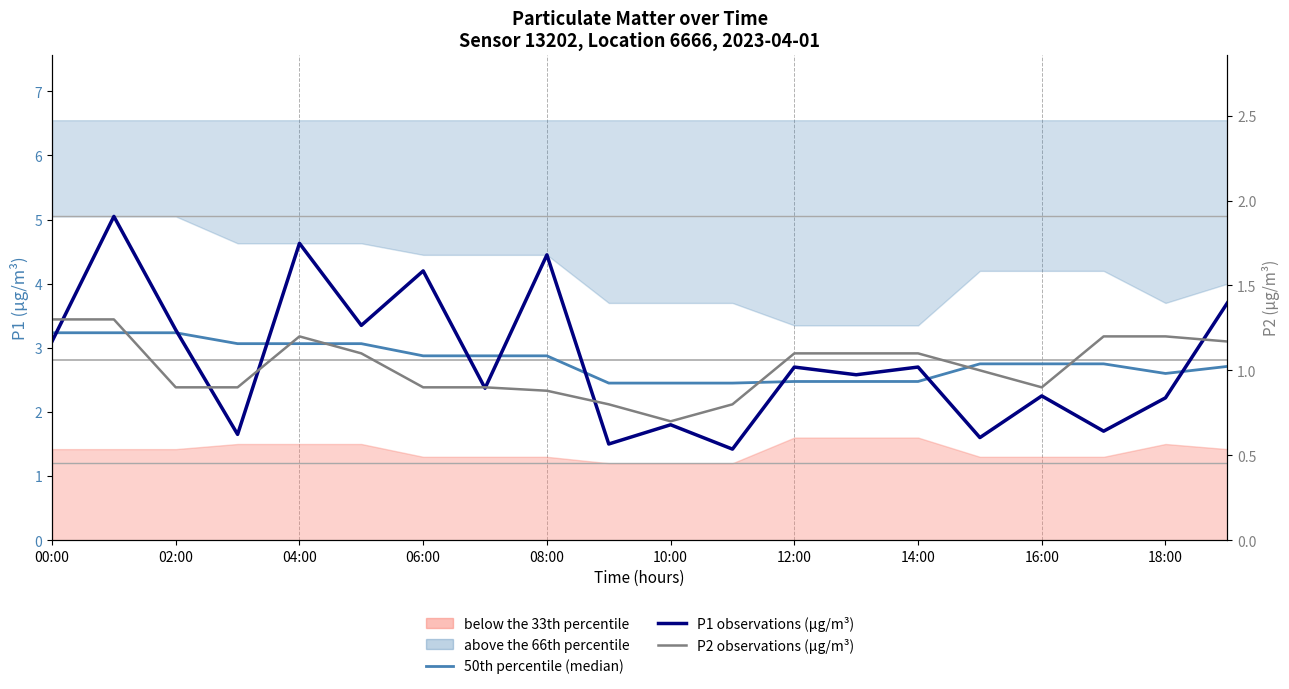

What is the difference between the maximum and minimum values in the 50th percentile (median) series?

0.8